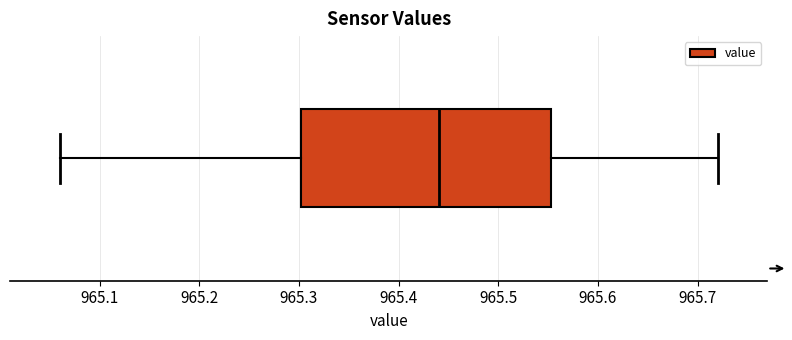

Read this box plot against the x-axis: the position of the median line, the range covered by the box, and the ends of both whiskers. The values are not printed on the chart, so give them approximately, as read against the axis.

median 965.44, box 965.30 to 965.55, whiskers 965.06 to 965.72